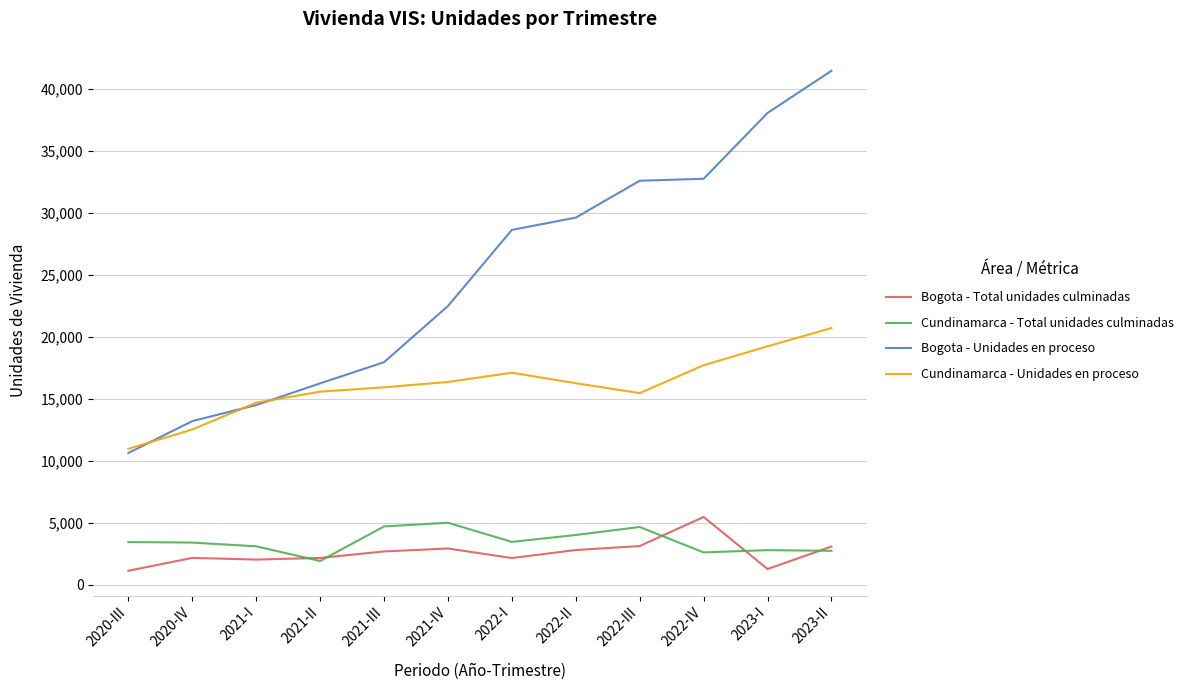

Where is Bogota - Unidades en proceso nearest to the value 26030?

2022-I